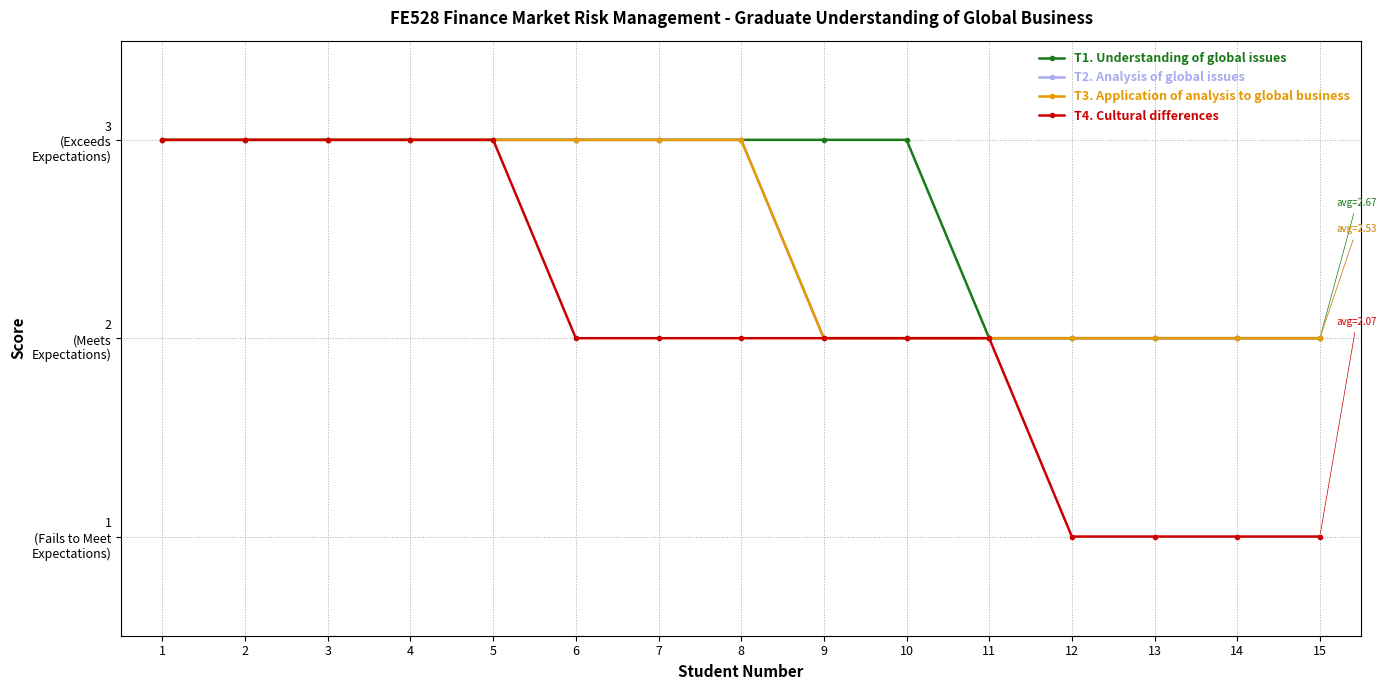

Is this an area chart (filled region under the line)?

No